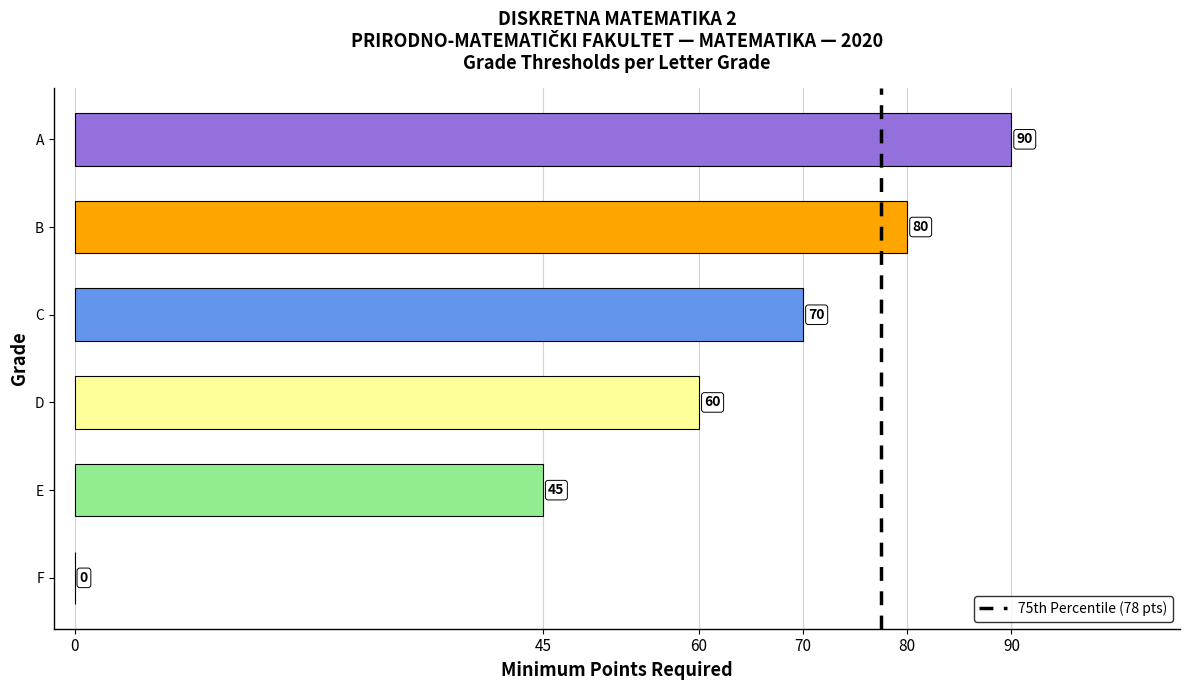

Is it true that the value at D is 60?

True